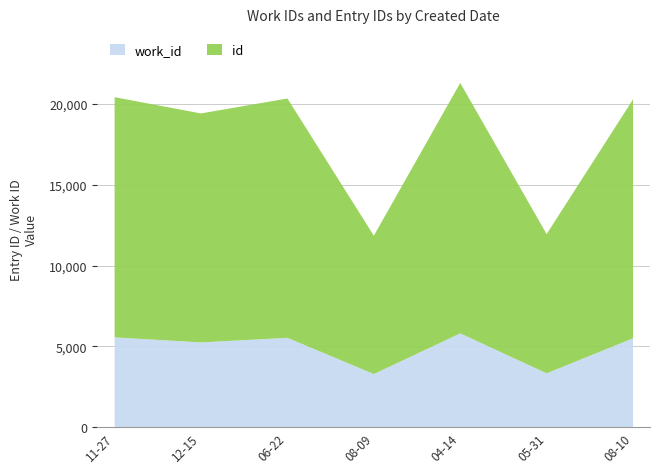

Reading left to right, extract all data points from this chart.

work_id: 5559	5248	5532	3292	5807	3337	5505
id: 14852	14159	14799	8556	15485	8608	14772